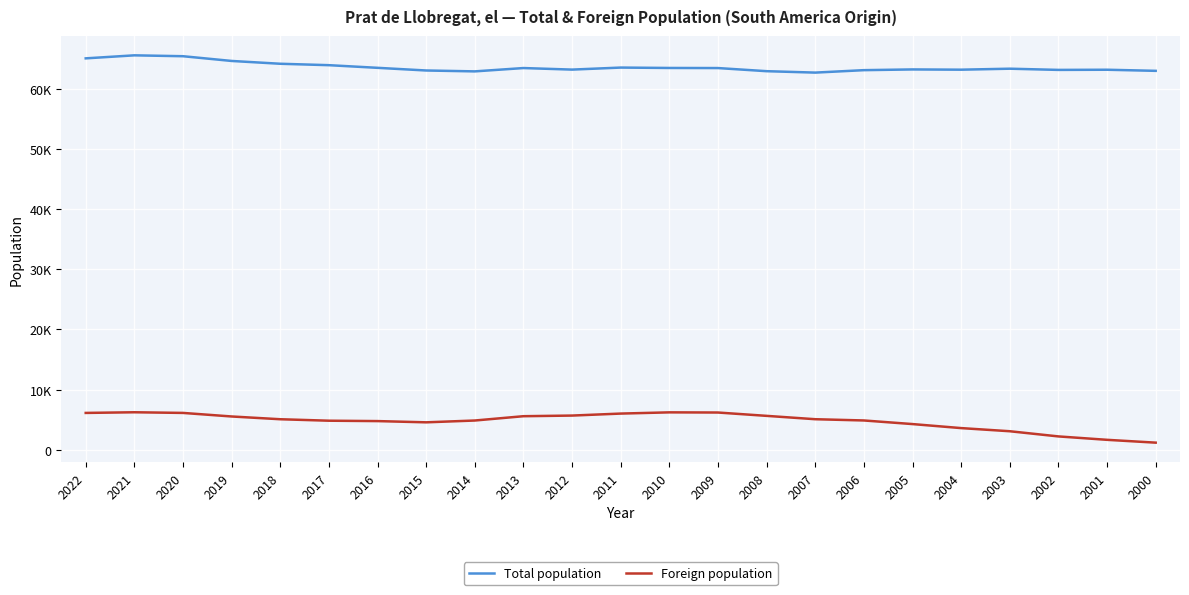

List the series in order of their overall mean, lowest first.

Foreign population, Total population